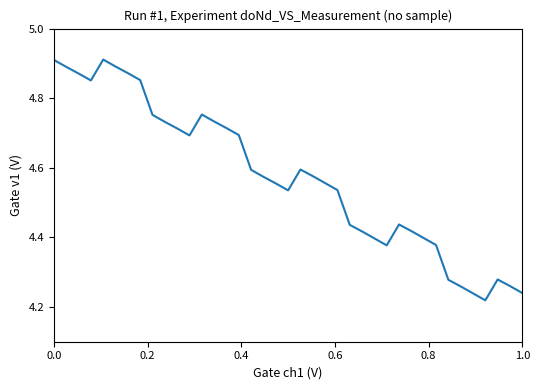

Does the chart have visible grid lines?

No